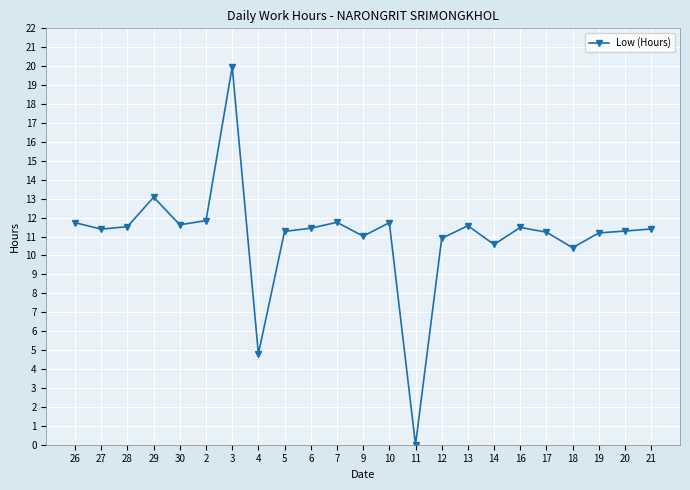

What is the approximate value at 27?

11.4